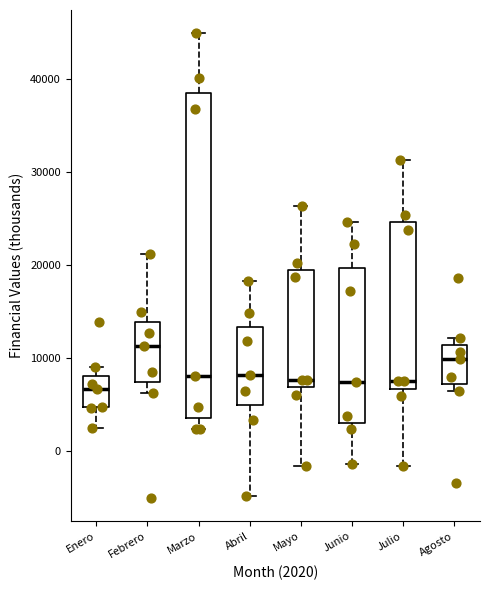

Comparing the boxes themselves (not the whiskers), which one is the tallest?

Marzo